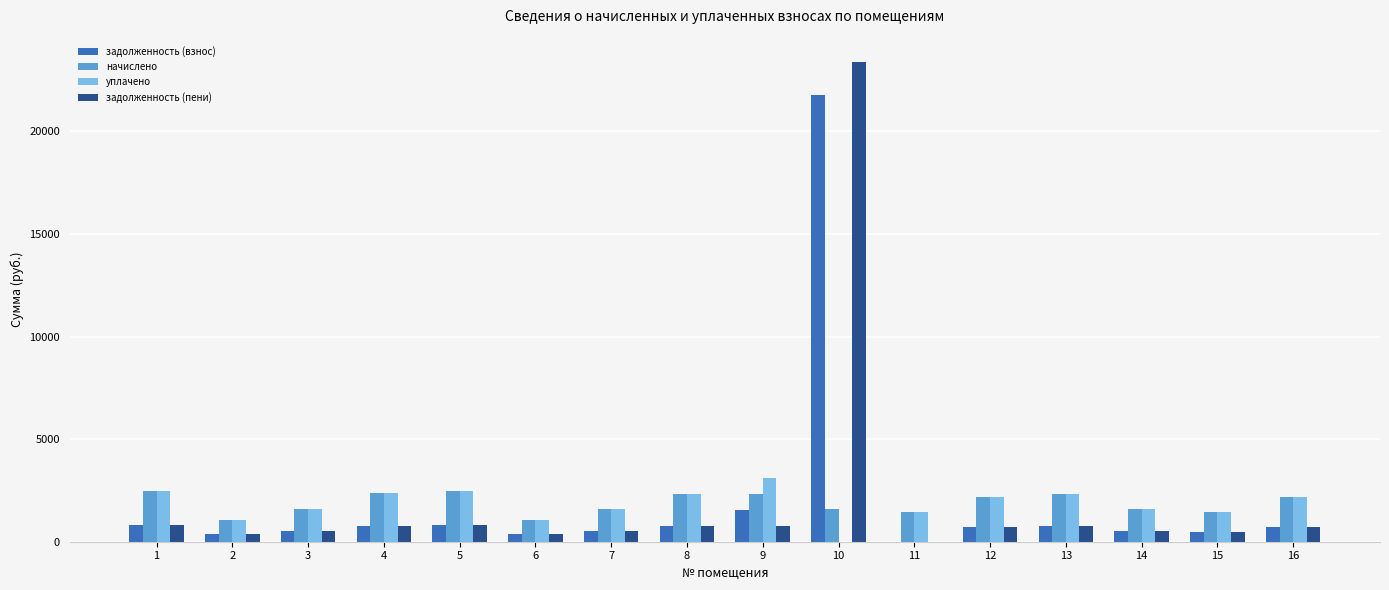

The value of задолженность (взнос) at 10 is 34336.3. True or false?

False